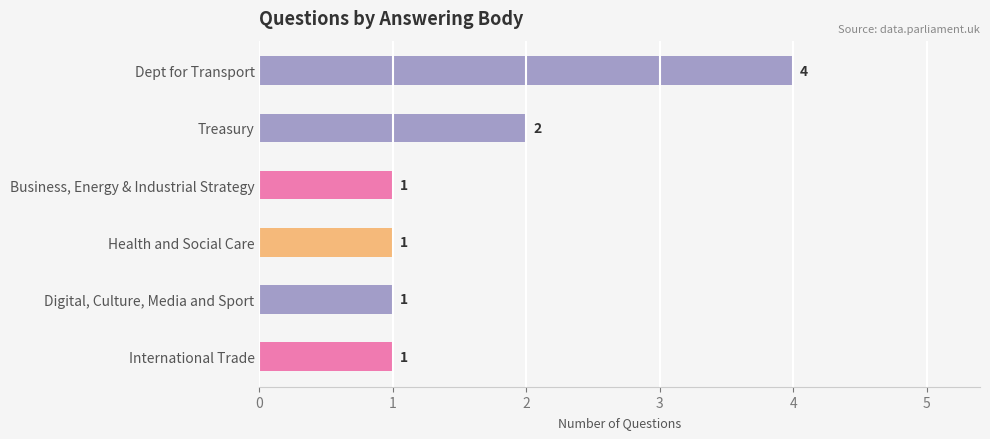

What is the change in value from Dept for Transport to Digital, Culture, Media and Sport?

-3